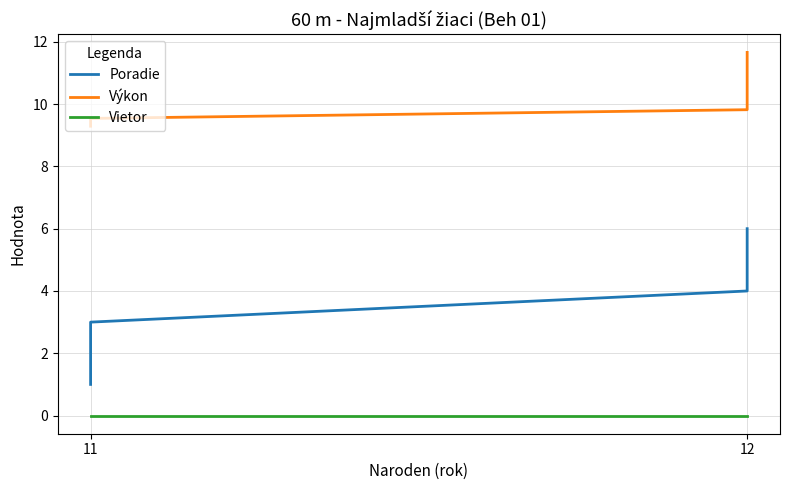

What is the value of the Výkon point at the 1st from the left?

9.3